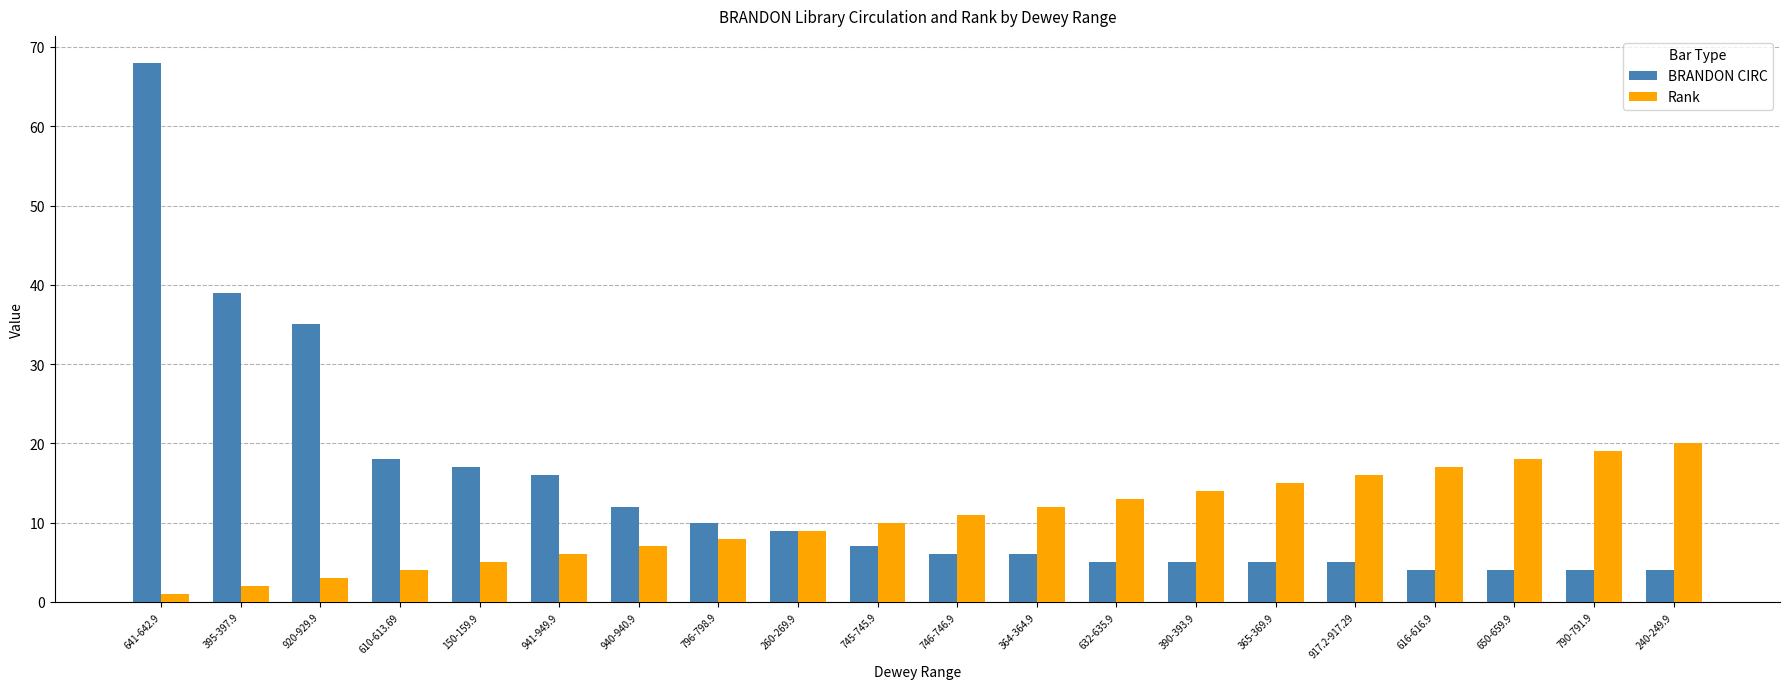

Reading left to right, what are all the values shown in this chart?

BRANDON CIRC: 641-642.9=68	395-397.9=39	920-929.9=35	610-613.69=18	150-159.9=17	941-949.9=16	940-940.9=12	796-798.9=10	260-269.9=9	745-745.9=7	746-746.9=6	364-364.9=6	632-635.9=5	390-393.9=5	365-369.9=5	917.2-917.29=5	616-616.9=4	650-659.9=4	790-791.9=4	240-249.9=4
Rank: 641-642.9=1	395-397.9=2	920-929.9=3	610-613.69=4	150-159.9=5	941-949.9=6	940-940.9=7	796-798.9=8	260-269.9=9	745-745.9=10	746-746.9=11	364-364.9=12	632-635.9=13	390-393.9=14	365-369.9=15	917.2-917.29=16	616-616.9=17	650-659.9=18	790-791.9=19	240-249.9=20